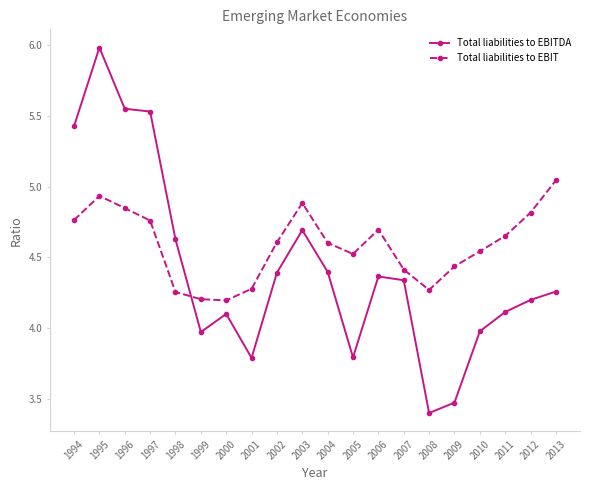

What is the value of the Total liabilities to EBITDA point at the 1st from the left?

5.4